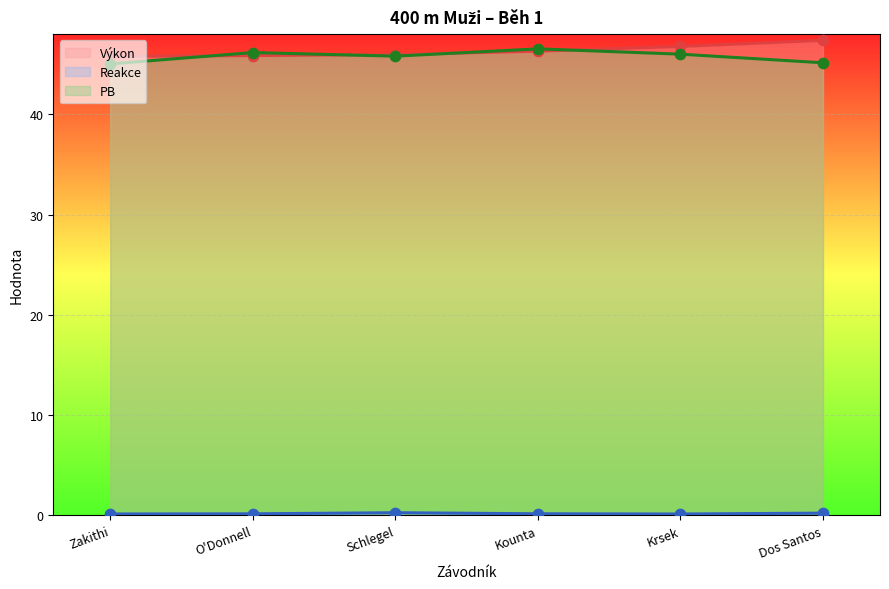

Which series reaches the minimum Y coordinate?

Reakce